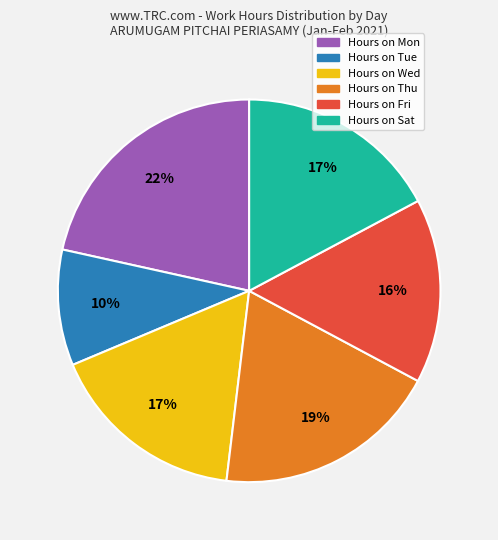

To the nearest percent, what is the average slice percentage?

17%